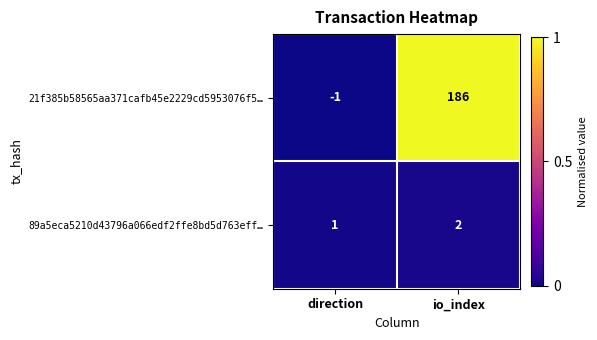

Rank the series by their average value, from lowest to highest.

89a5eca5210d43796a066edf2ffe8bd5d763eff…, 21f385b58565aa371cafb45e2229cd5953076f5…